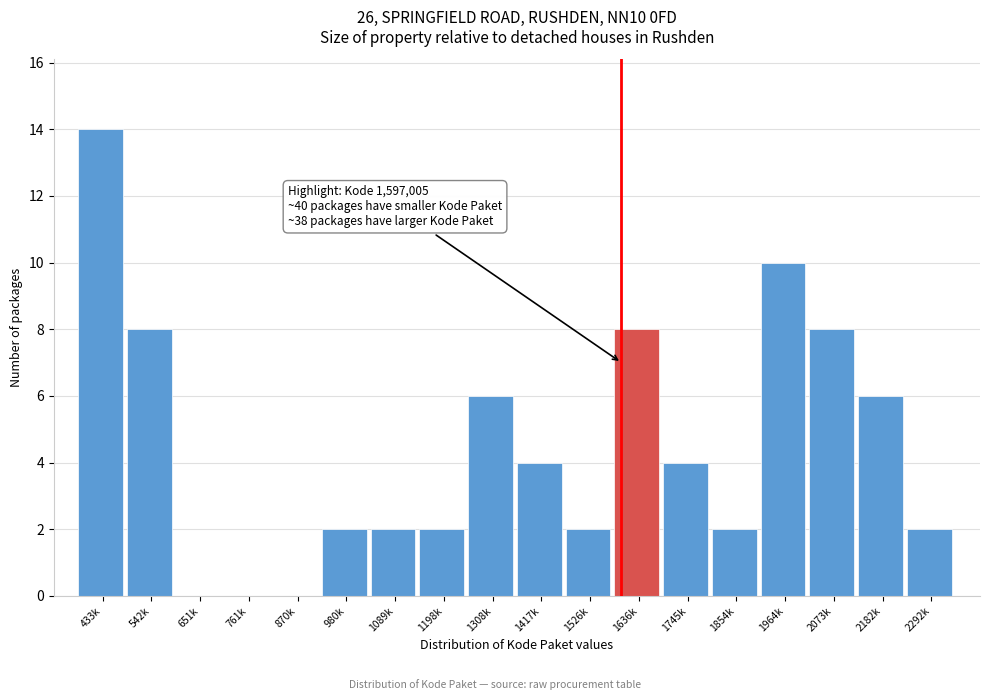

Reading left to right, what are all the values shown in this chart?

433k=14	542k=8	651k=0	761k=0	870k=0	980k=2	1089k=2	1198k=2	1308k=6	1417k=4	1526k=2	1636k=8	1745k=4	1854k=2	1964k=10	2073k=8	2182k=6	2292k=2